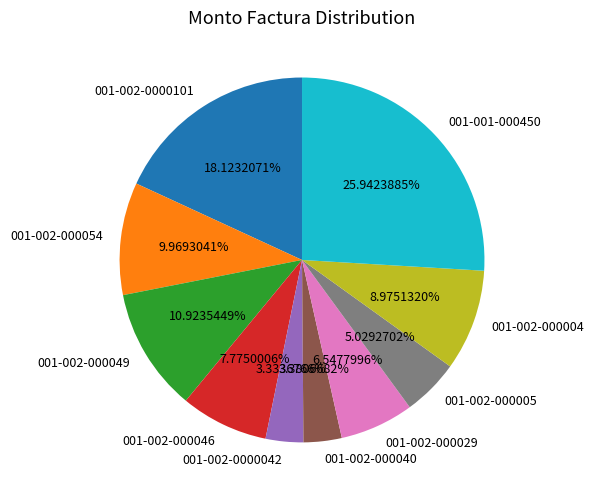

Which category has the biggest portion of the pie?

001-001-000450